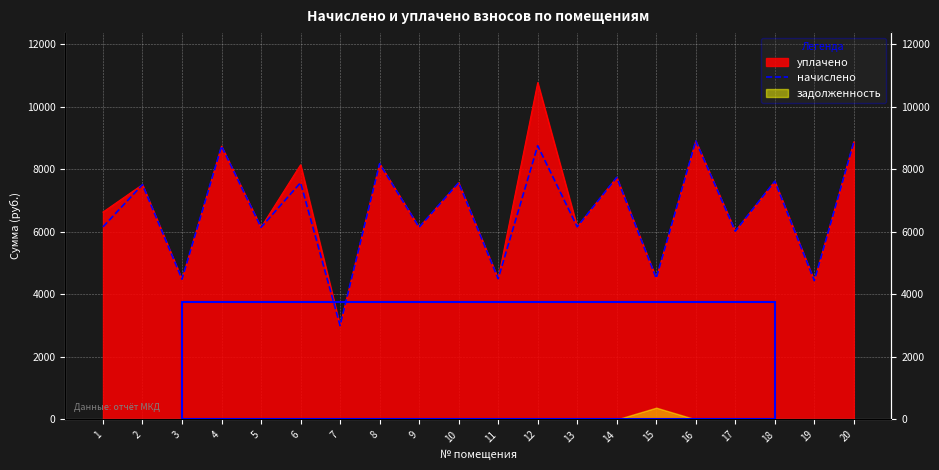

The chart shows a value of 2086.1 at 7. True or false?

False